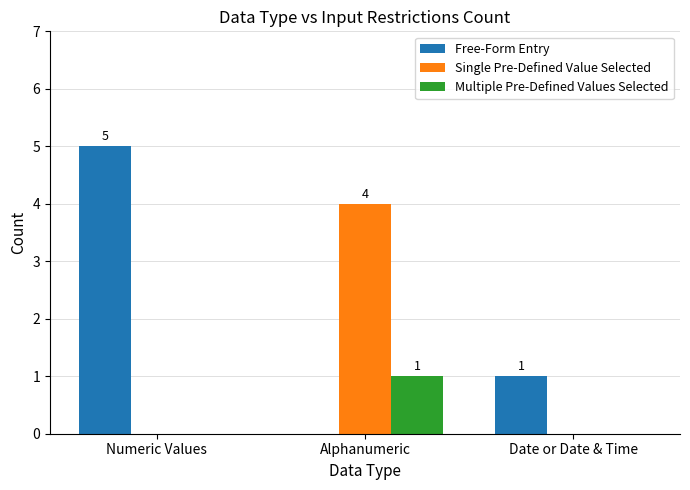

Reading left to right, what are all the values shown in this chart?

Free-Form Entry: Numeric Values=5	Alphanumeric=0	Date or Date & Time=1
Single Pre-Defined Value Selected: Numeric Values=0	Alphanumeric=4	Date or Date & Time=0
Multiple Pre-Defined Values Selected: Numeric Values=0	Alphanumeric=1	Date or Date & Time=0